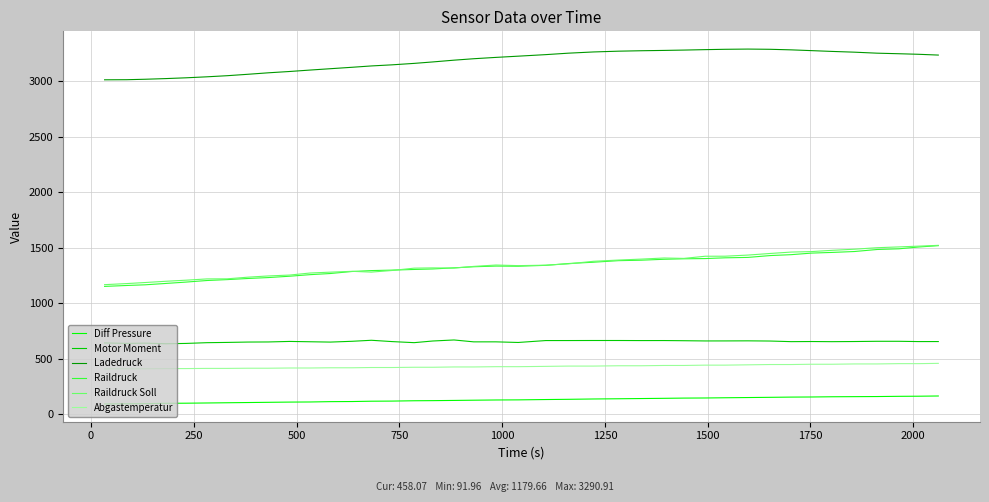

What is the maximum value for Abgastemperatur?

458.1